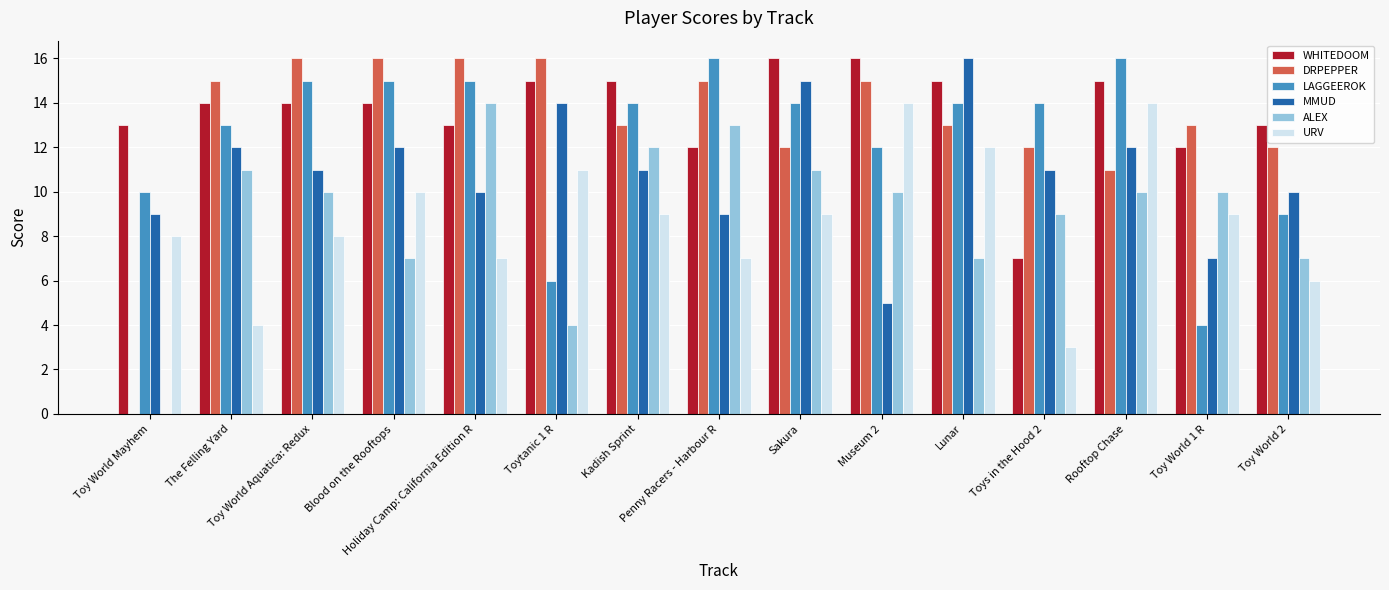

What is the sum of all DRPEPPER values?

195